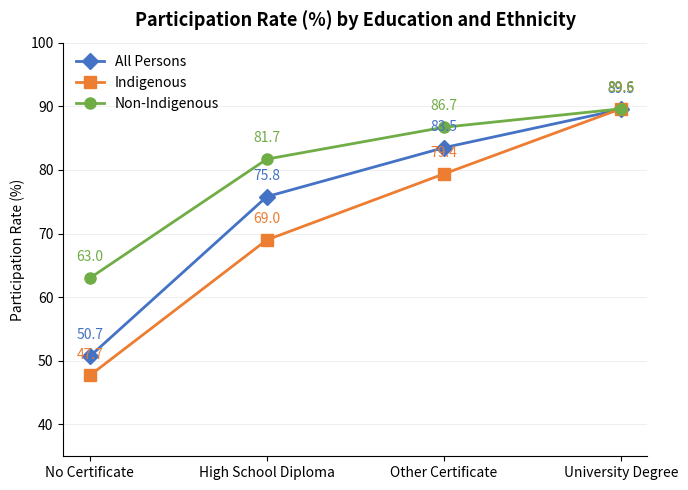

At which label does Non-Indigenous reach its peak?

University Degree